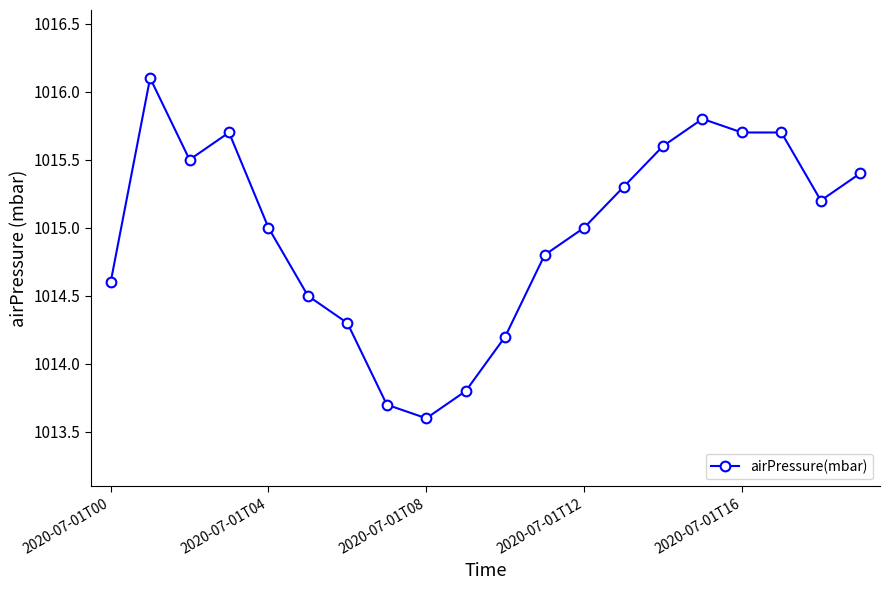

What is the maximum value shown in the chart?

1016.1